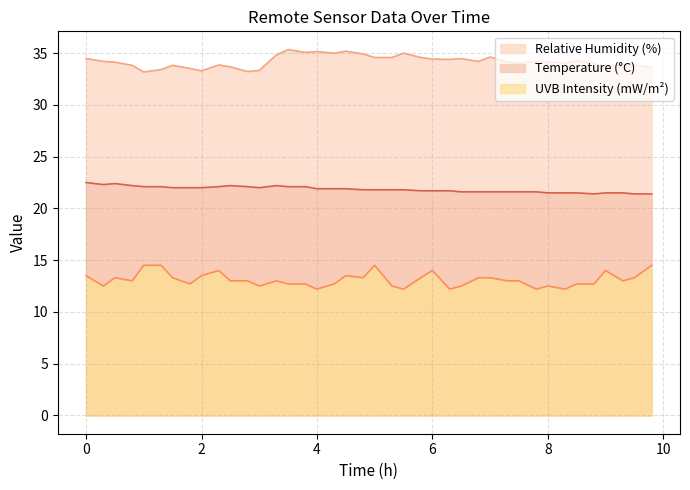

Which series has the largest total across all categories?

Relative Humidity (%)